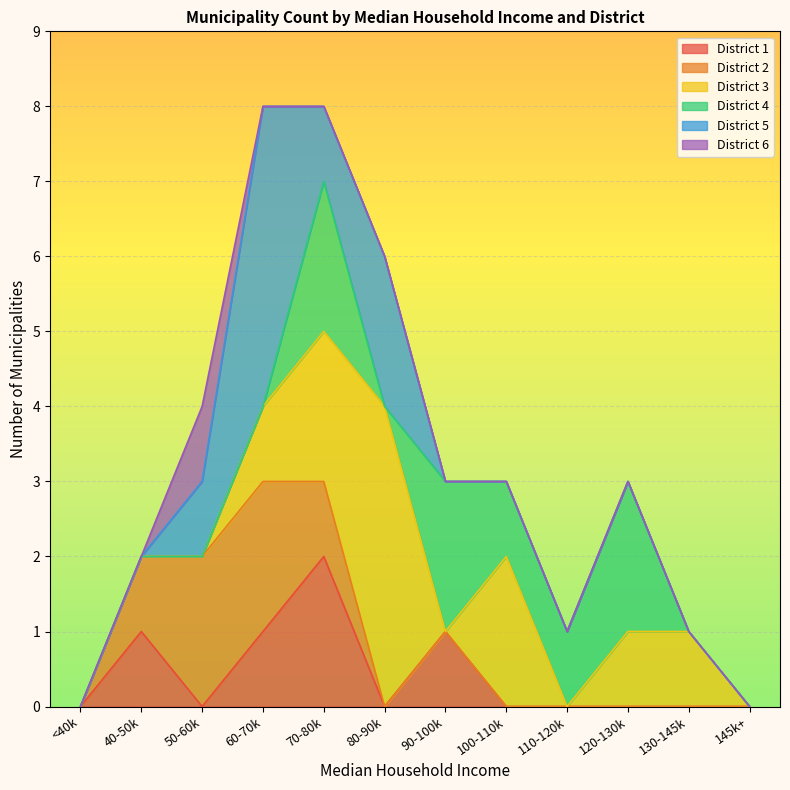

Does the chart display data point markers on the line(s)?

No